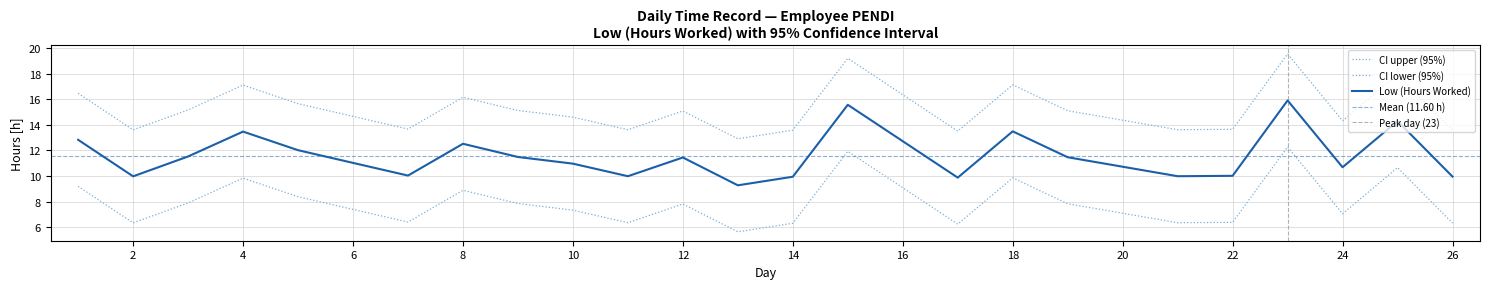

What is the difference between the values at 21 and 4?

3.5